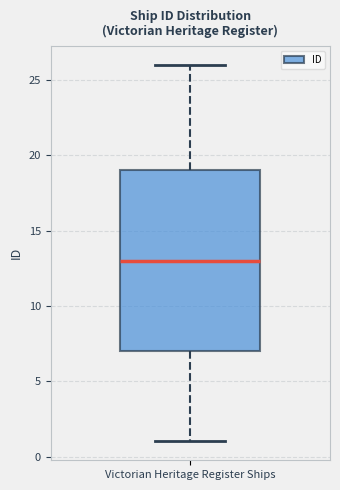

Where does the lower whisker of the box for Victorian Heritage Register Ships end on the y-axis? The values are not printed on the chart, so give them approximately, as read against the axis.

1